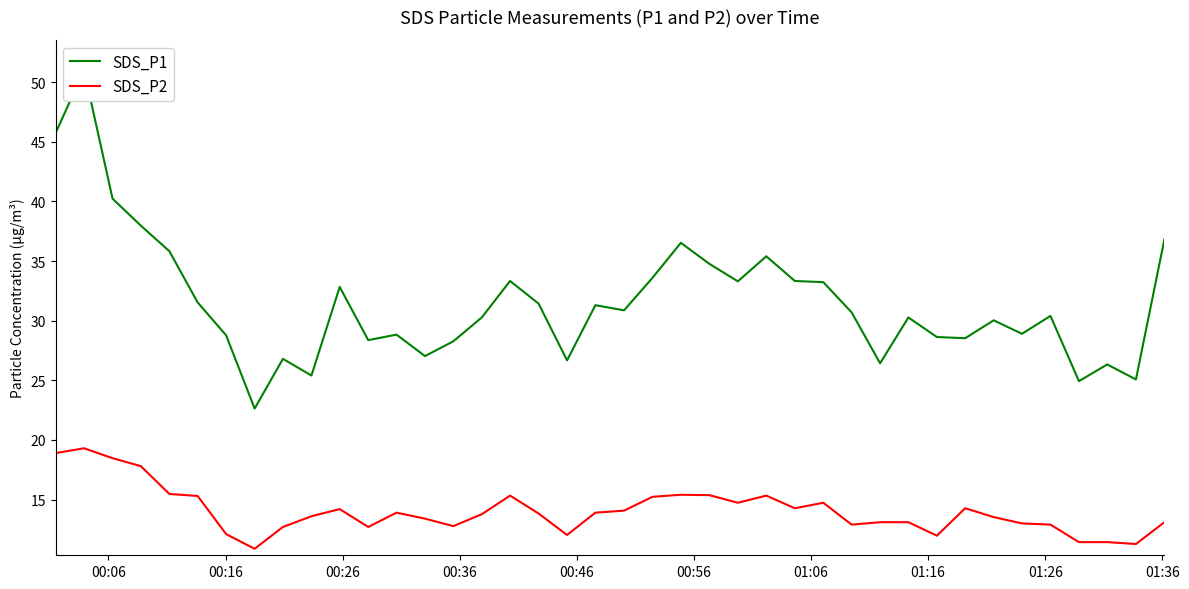

What is the greatest value displayed?

51.0